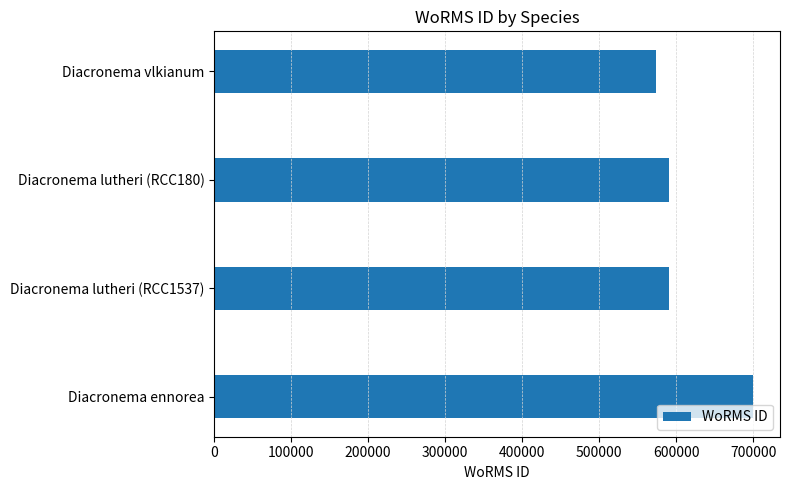

Reading top to bottom, transcribe all the data shown in this chart.

Diacronema vlkianum=573854	Diacronema lutheri (RCC180)=590558	Diacronema lutheri (RCC1537)=590558	Diacronema ennorea=699620